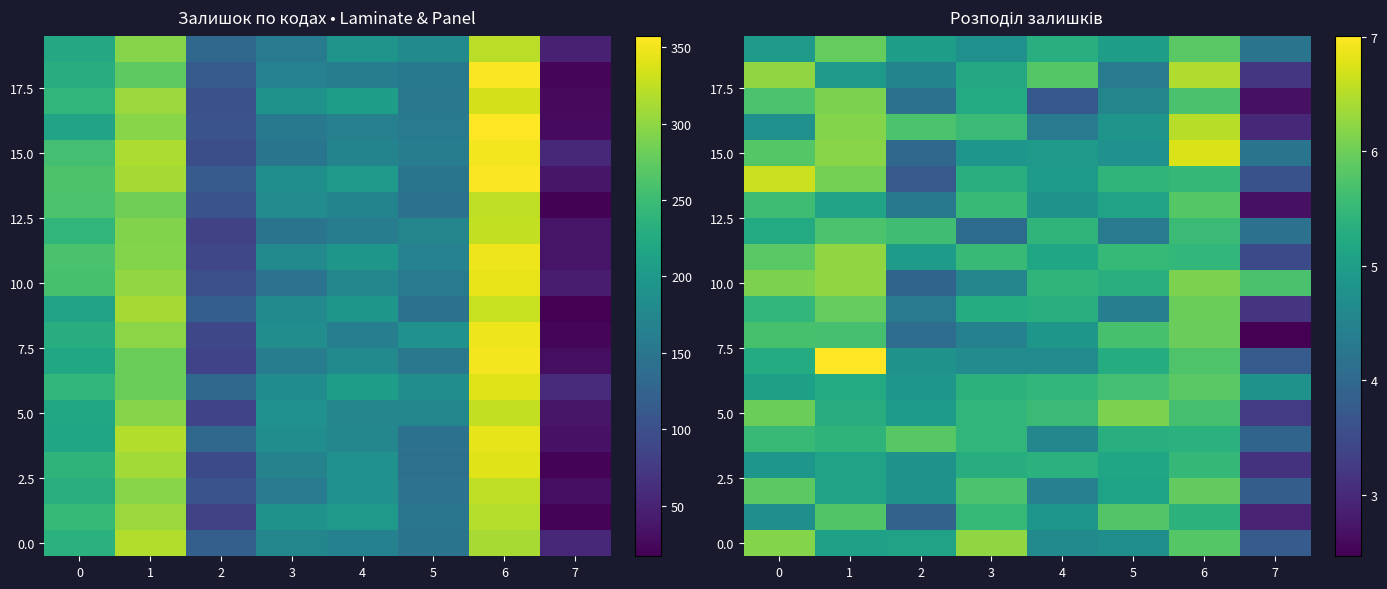

How many data points does each series have?

8